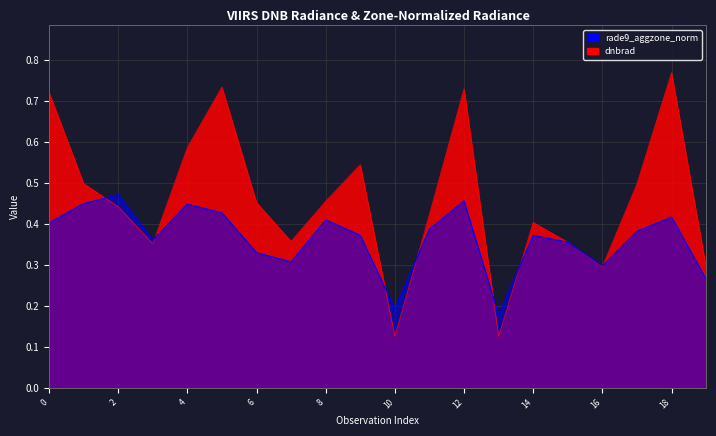

In dnbrad, how many points are lower than both neighbors (excluding endpoints)?

5